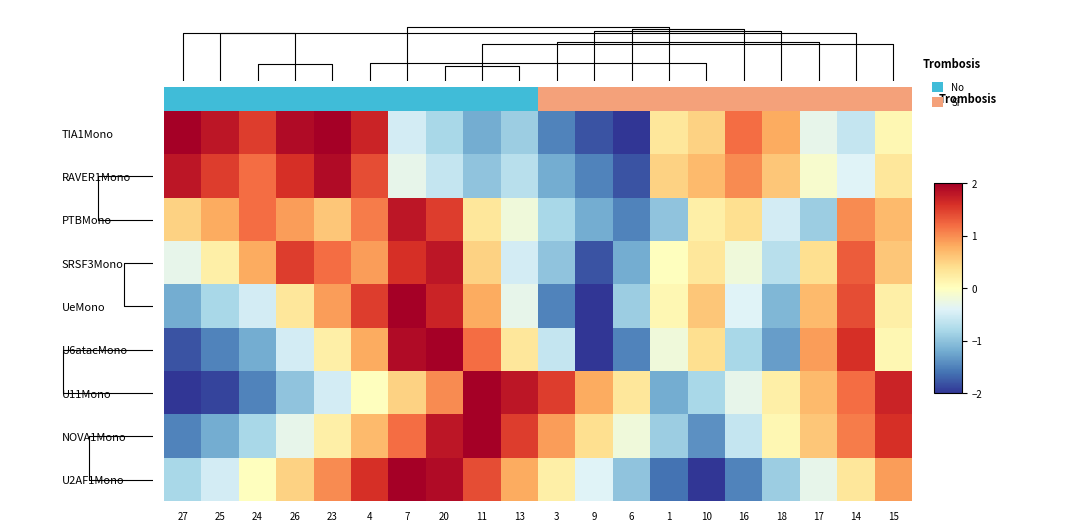

What is the difference between the highest and lowest values at 1?

2.1